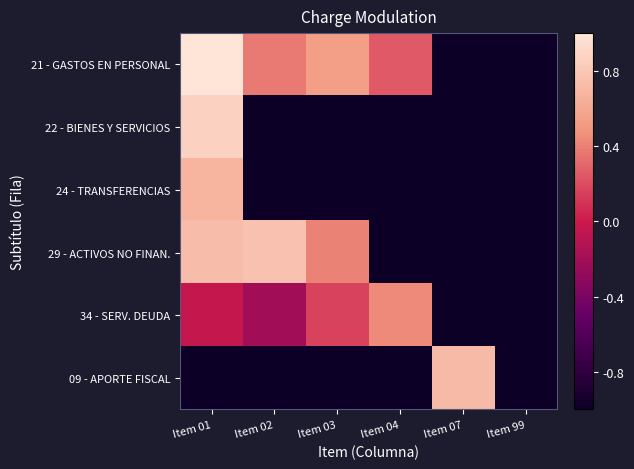

Reading left to right, extract all data points from this chart.

21 - GASTOS EN PERSONAL: Item 01=1.0	Item 02=0.4	Item 03=0.5	Item 04=0.3	Item 07=-1.0	Item 99=-1.0
22 - BIENES Y SERVICIOS: Item 01=0.9	Item 02=-1.0	Item 03=-1.0	Item 04=-1.0	Item 07=-1.0	Item 99=-1.0
24 - TRANSFERENCIAS: Item 01=0.7	Item 02=-1.0	Item 03=-1.0	Item 04=-1.0	Item 07=-1.0	Item 99=-1.0
29 - ACTIVOS NO FINAN.: Item 01=0.7	Item 02=0.8	Item 03=0.4	Item 04=-1.0	Item 07=-1.0	Item 99=-1.0
34 - SERV. DEUDA: Item 01=-0.0	Item 02=-0.2	Item 03=0.2	Item 04=0.4	Item 07=-1.0	Item 99=-1.0
09 - APORTE FISCAL: Item 01=-1.0	Item 02=-1.0	Item 03=-1.0	Item 04=-1.0	Item 07=0.7	Item 99=-1.0